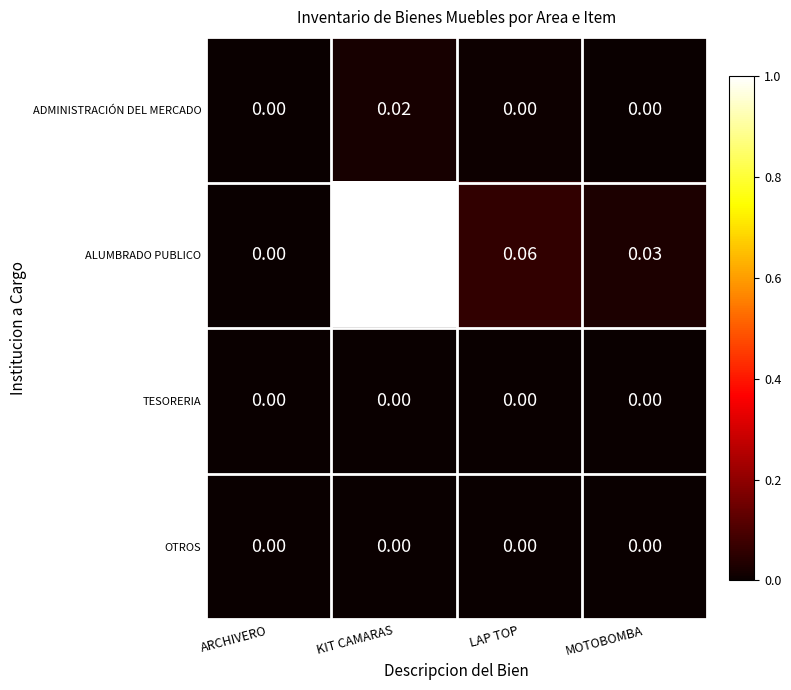

Which series has the widest spread of values?

ALUMBRADO PUBLICO